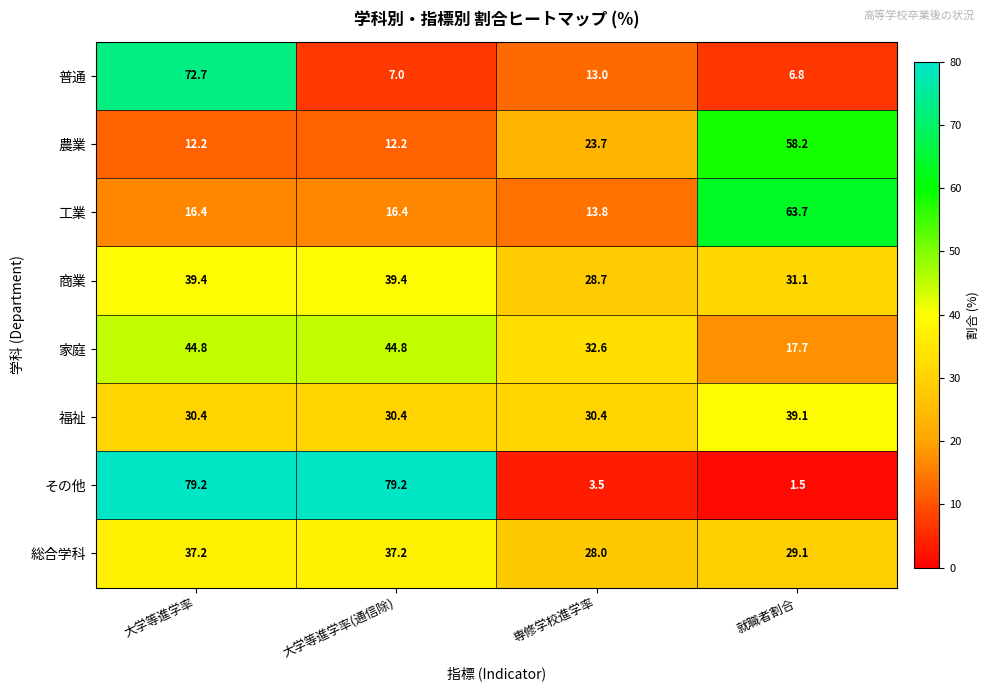

The 農業 series shows 21.2 at 大学等進学率(通信除). True or false?

False